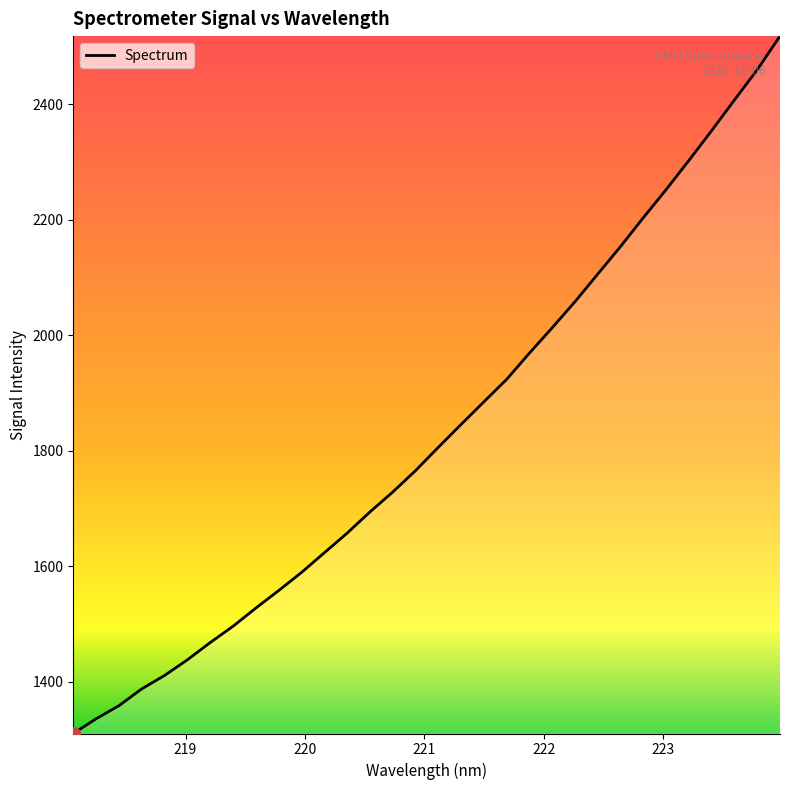

Is this an area chart (filled region under the line)?

No